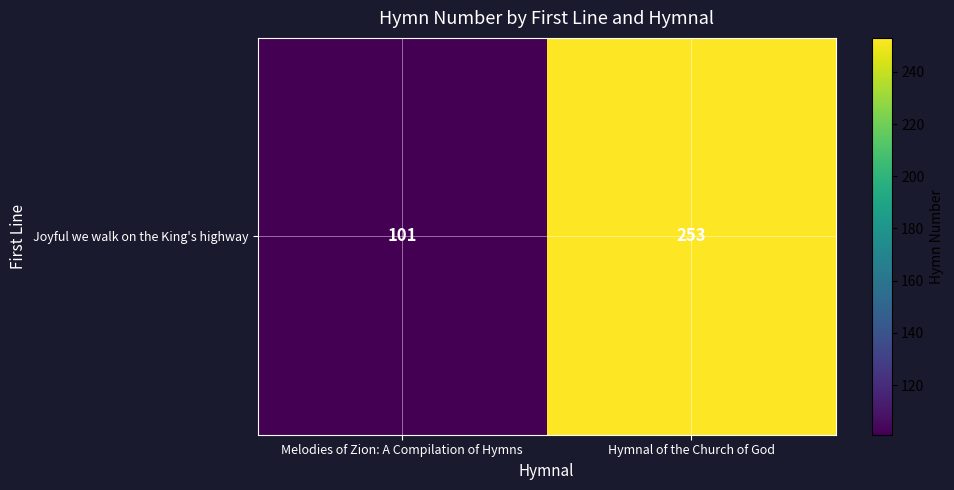

What is the sum of all values?

354